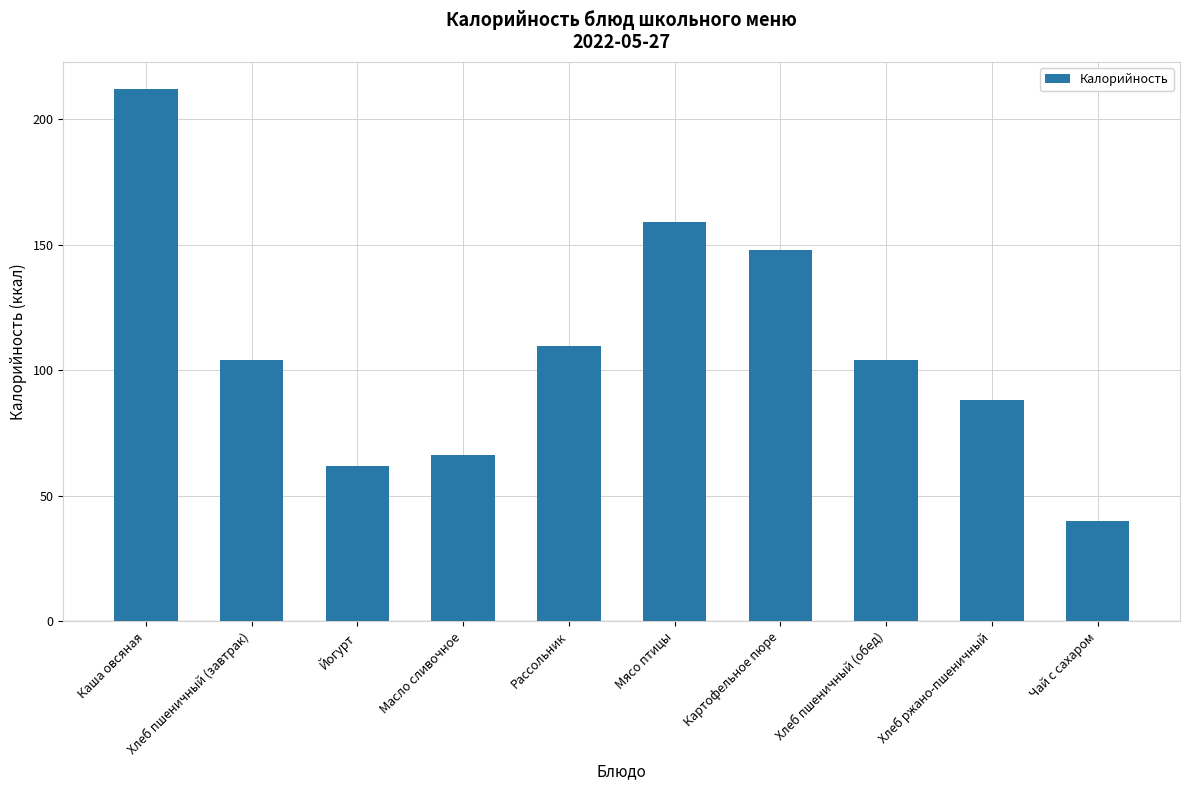

How many series are shown in this chart?

1